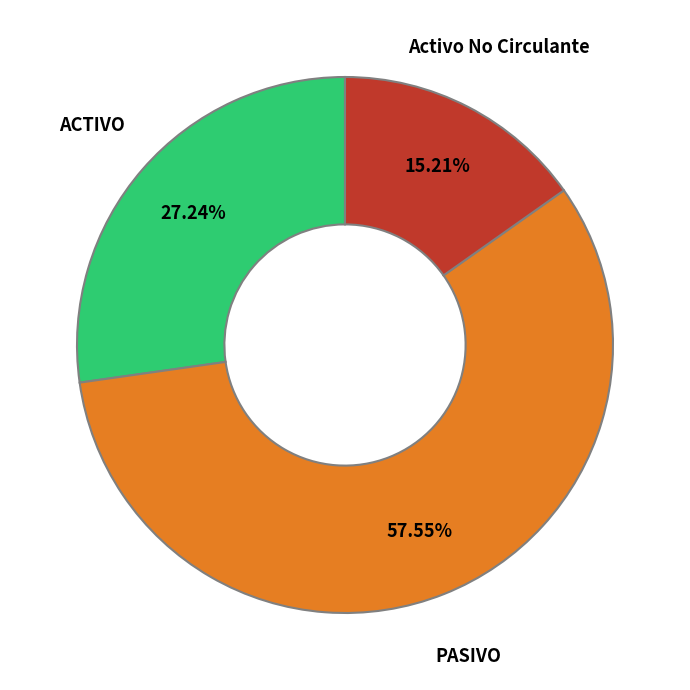

The PASIVO slice represents 58% of the pie. True or false?

True